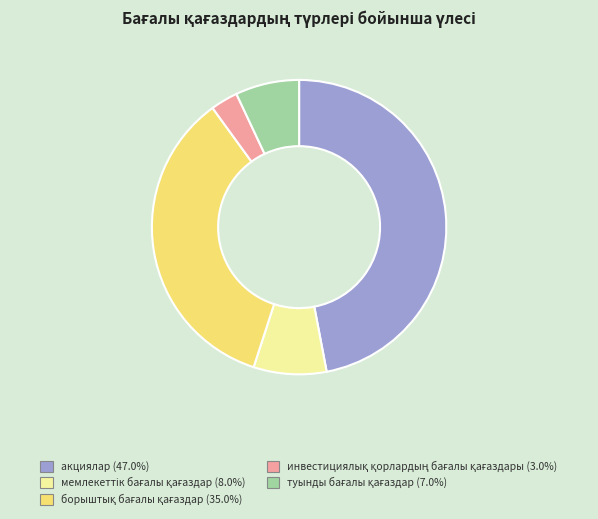

Is there a majority slice in this chart?

No